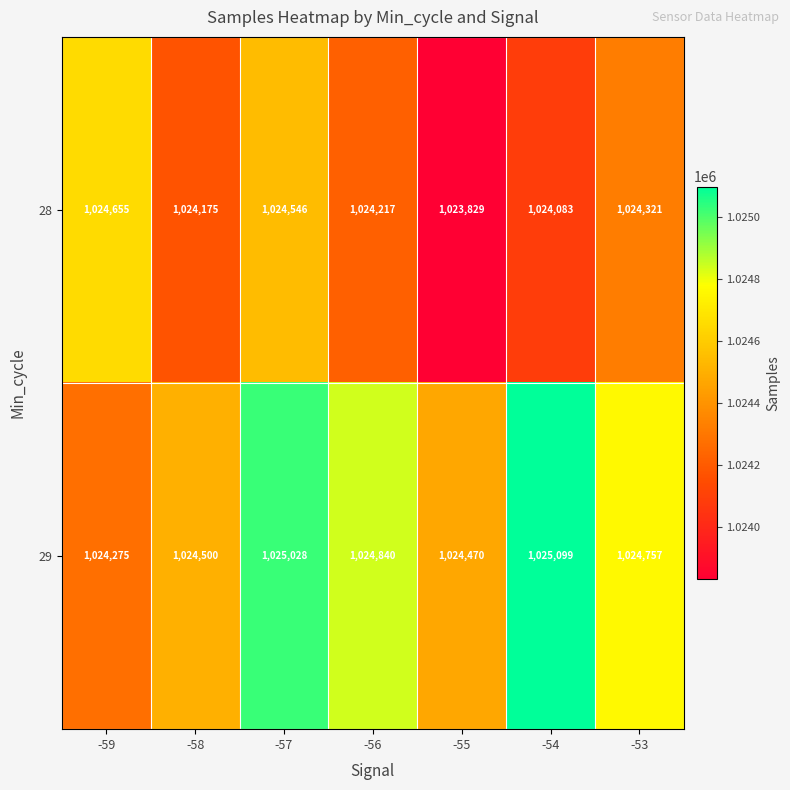

Rank the categories by 29 value from lowest to highest.

-59, -55, -58, -53, -56, -57, -54